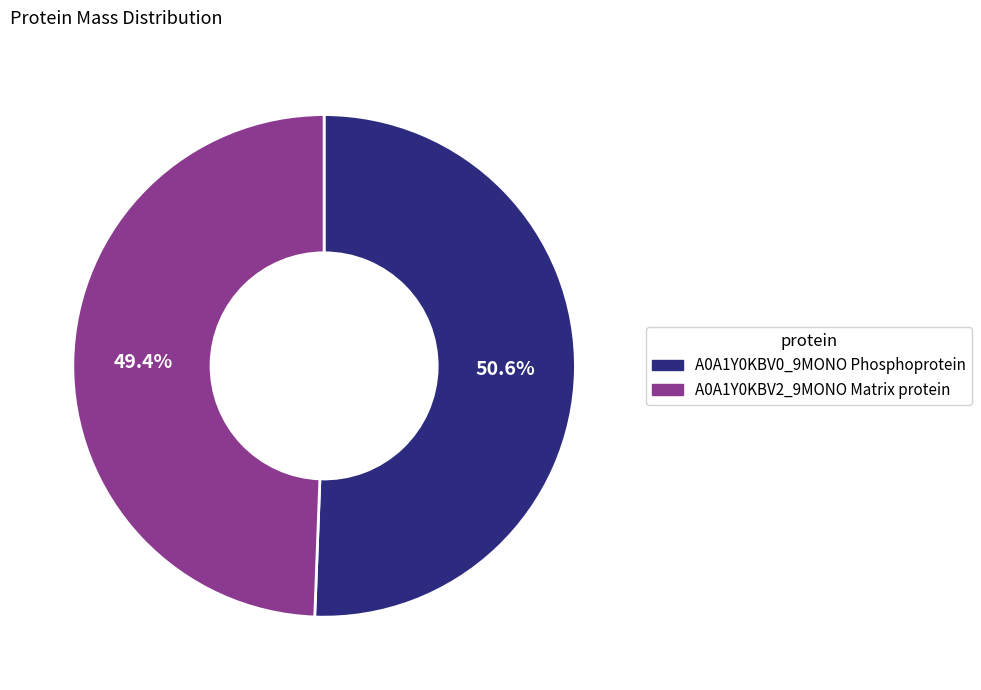

True or false: A0A1Y0KBV0_9MONO Phosphoprotein accounts for 58% of the total.

False